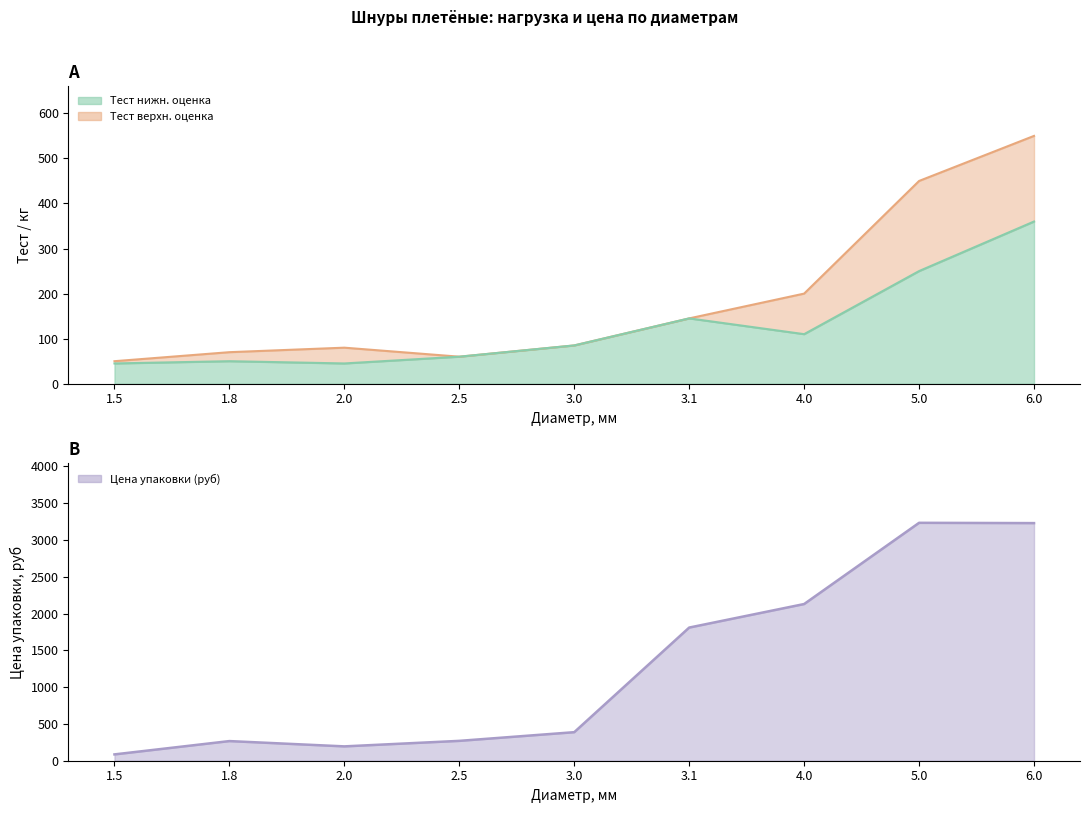

What value does the Тест (кг) - верхняя оценка series have at 4.0?

200